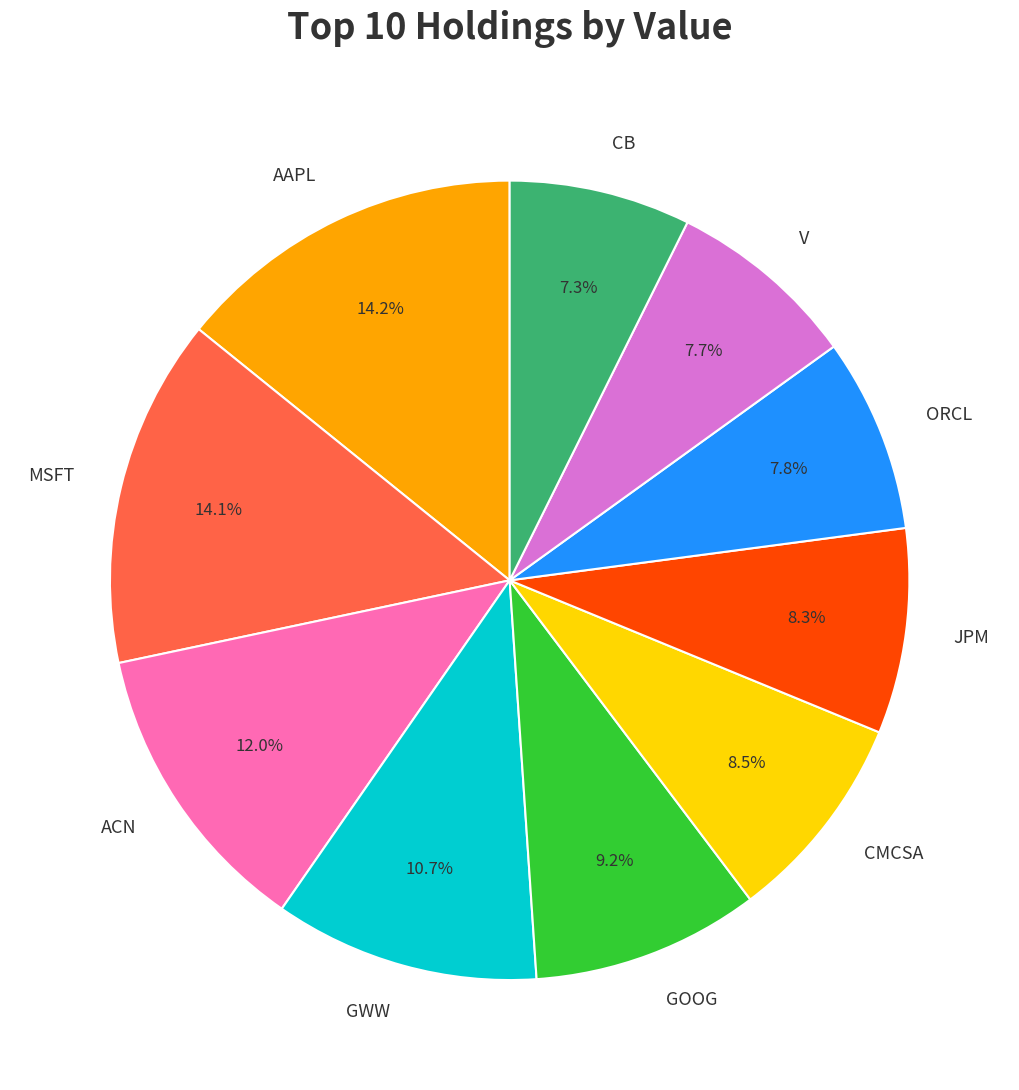

What percentage is the V slice, to the nearest percent?

8%